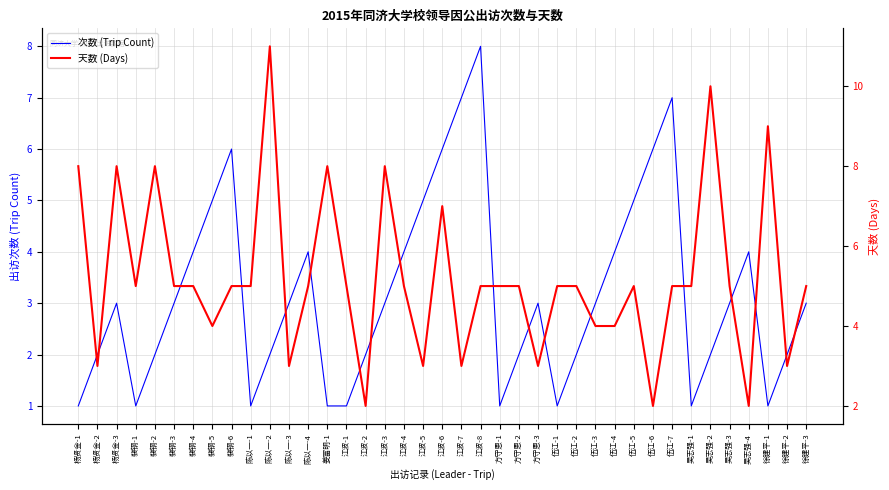

Where is the first local maximum for 次数 (Trip Count)?

杨贤金-3